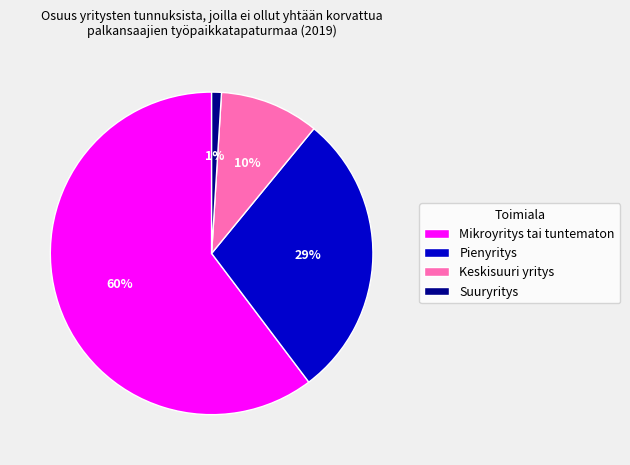

Count the number of slices in the pie.

4